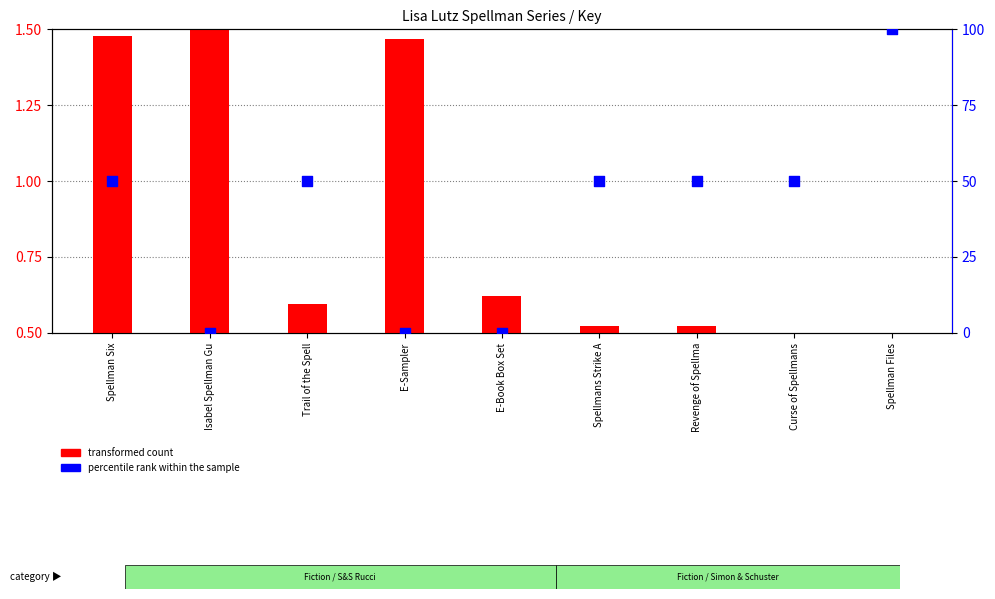

Which series contains the highest Y value?

percentile rank within the sample